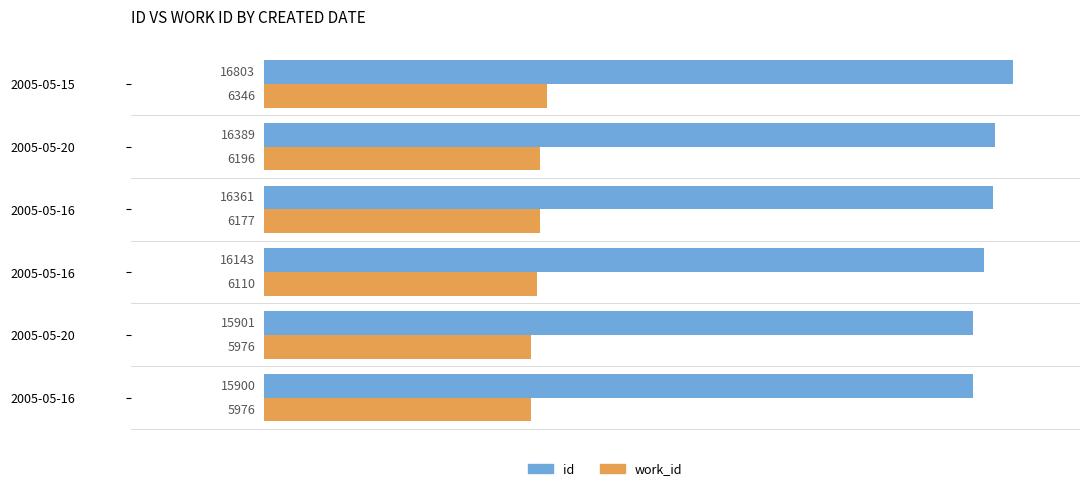

Which series has the widest spread of values?

id